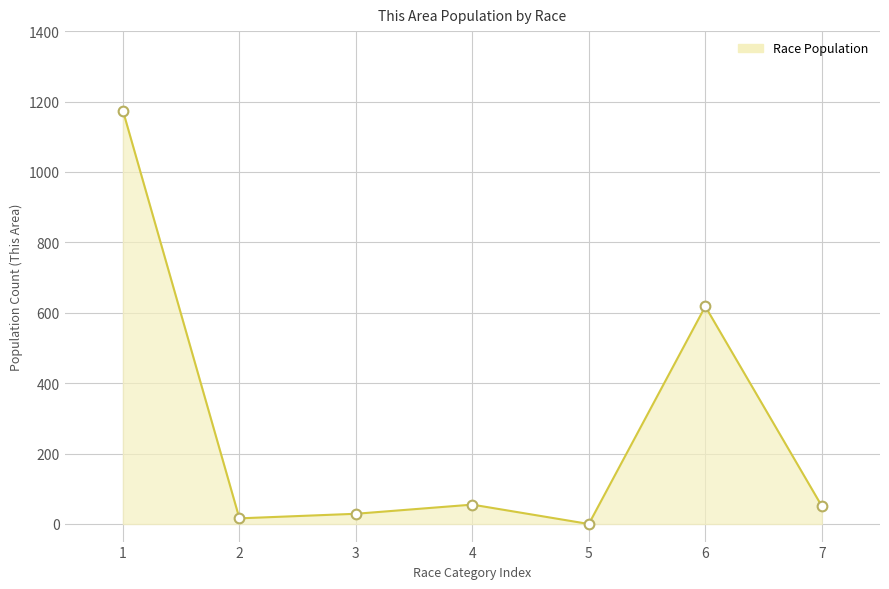

How many series are shown in this chart?

1